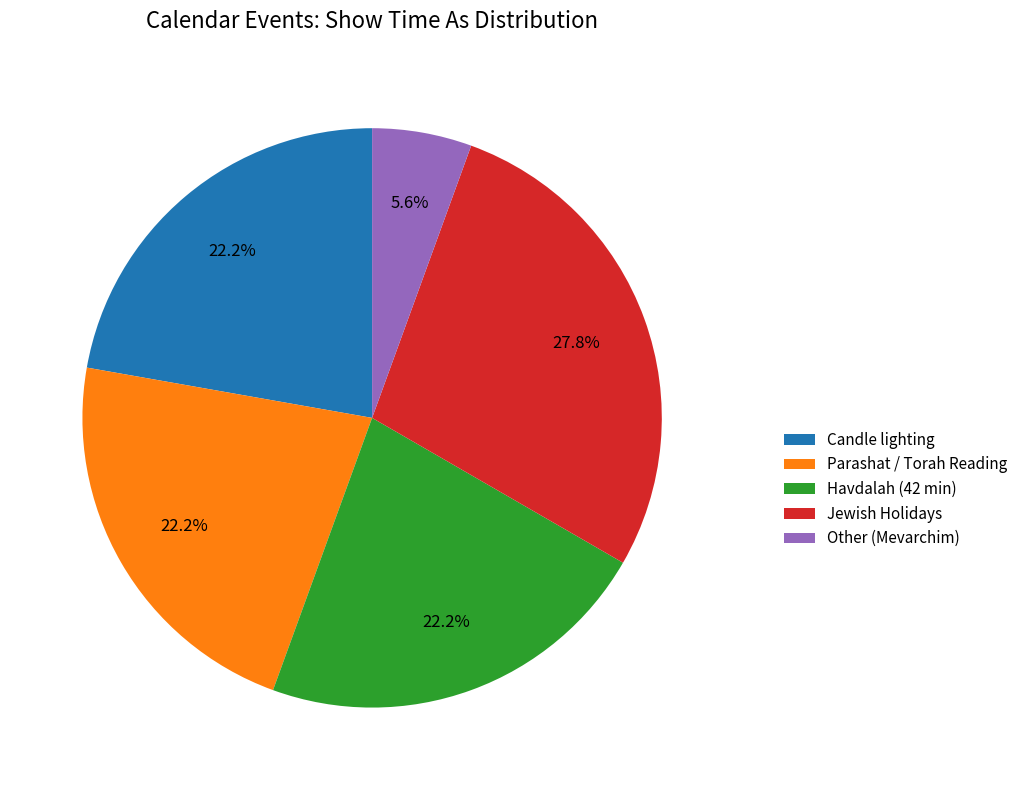

Approximately how many times larger is the value at Other (Mevarchim) compared to Candle lighting?

0.3